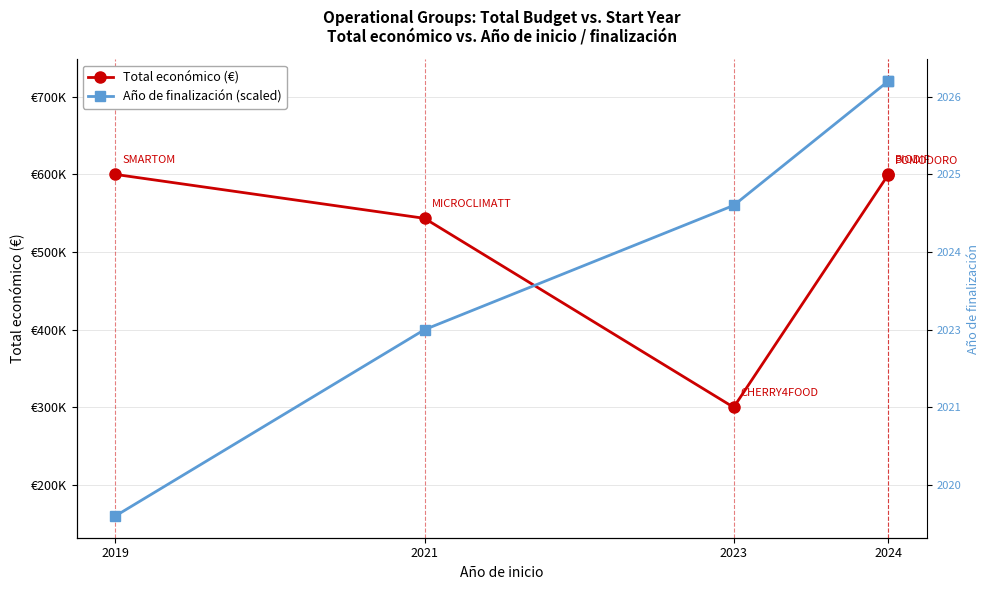

What is the label of the 4th point from the right?

2021